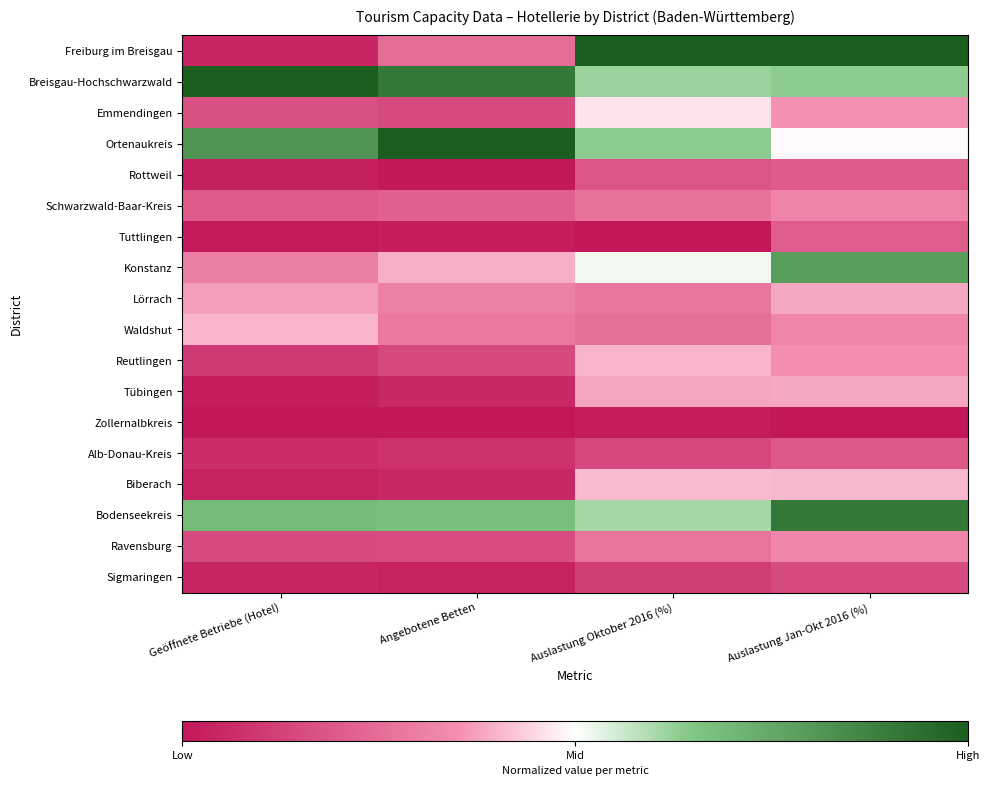

Which series has the widest spread of values?

Freiburg im Breisgau